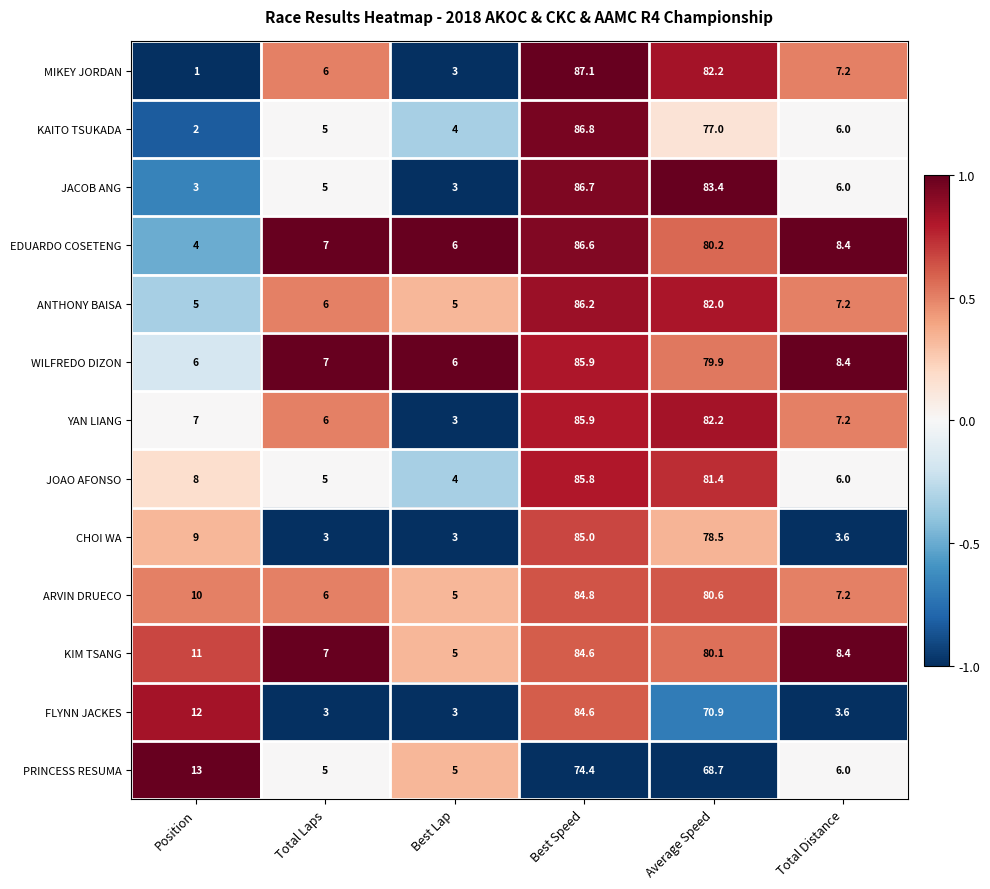

List the labels in order of KAITO TSUKADA value, largest first.

Best Speed, Average Speed, Total Distance, Total Laps, Best Lap, Position